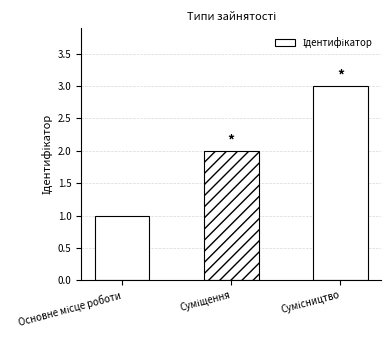

What is the sum of all values?

6